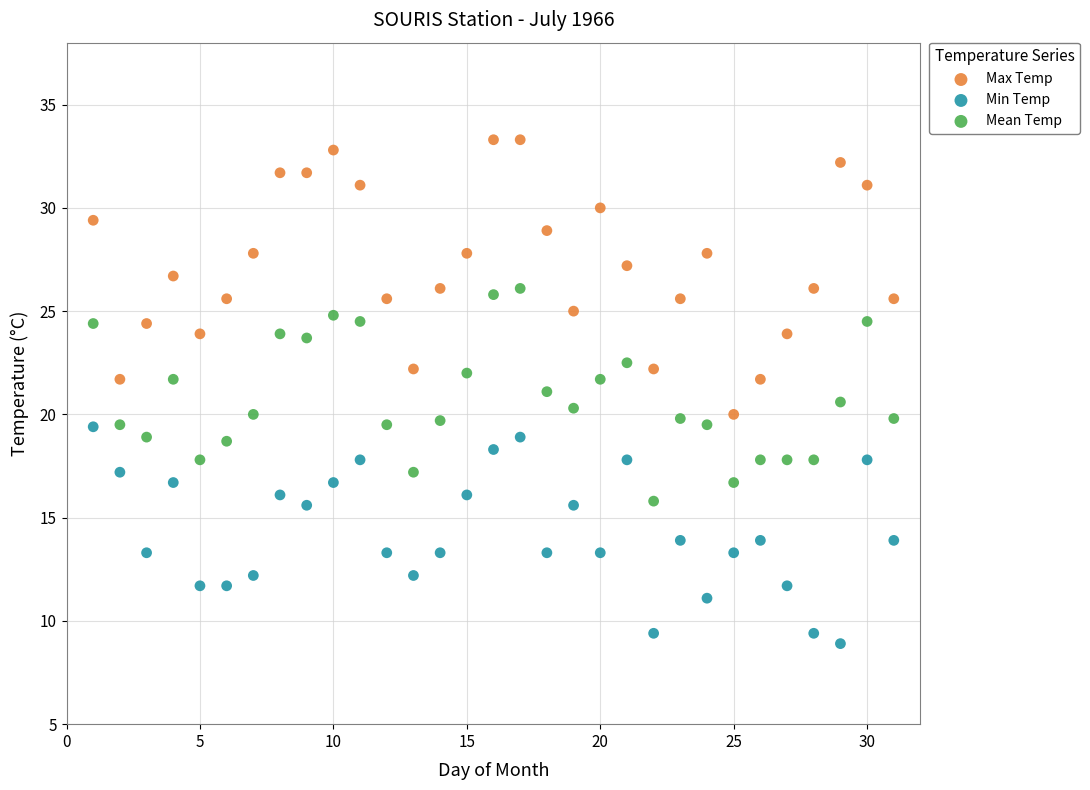

Across all data points, what is the range of Y values (max minus min)?

24.4